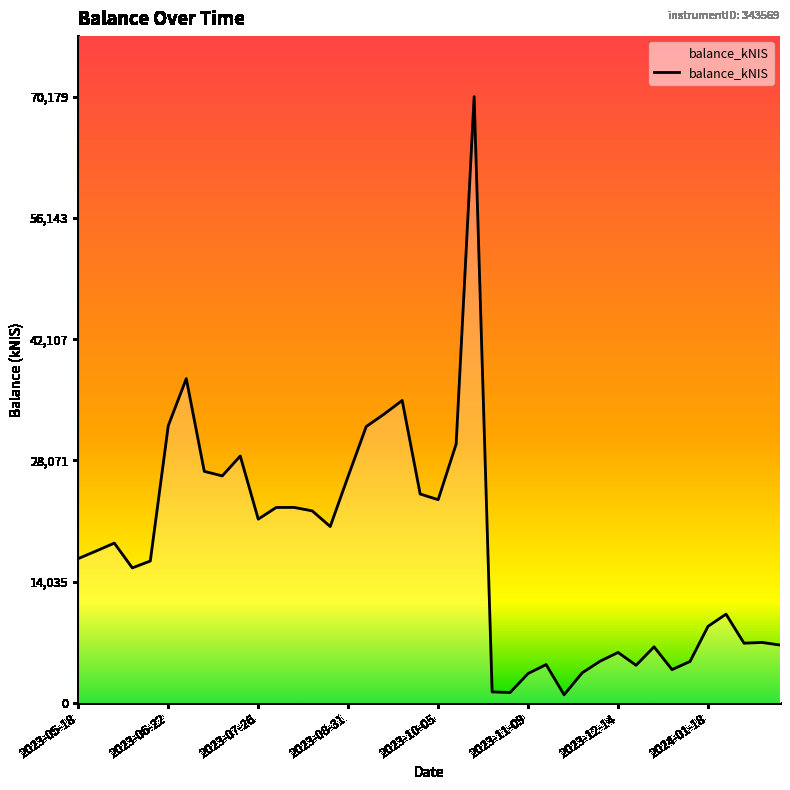

At which category does the chart reach its peak across all series?

2023-10-19